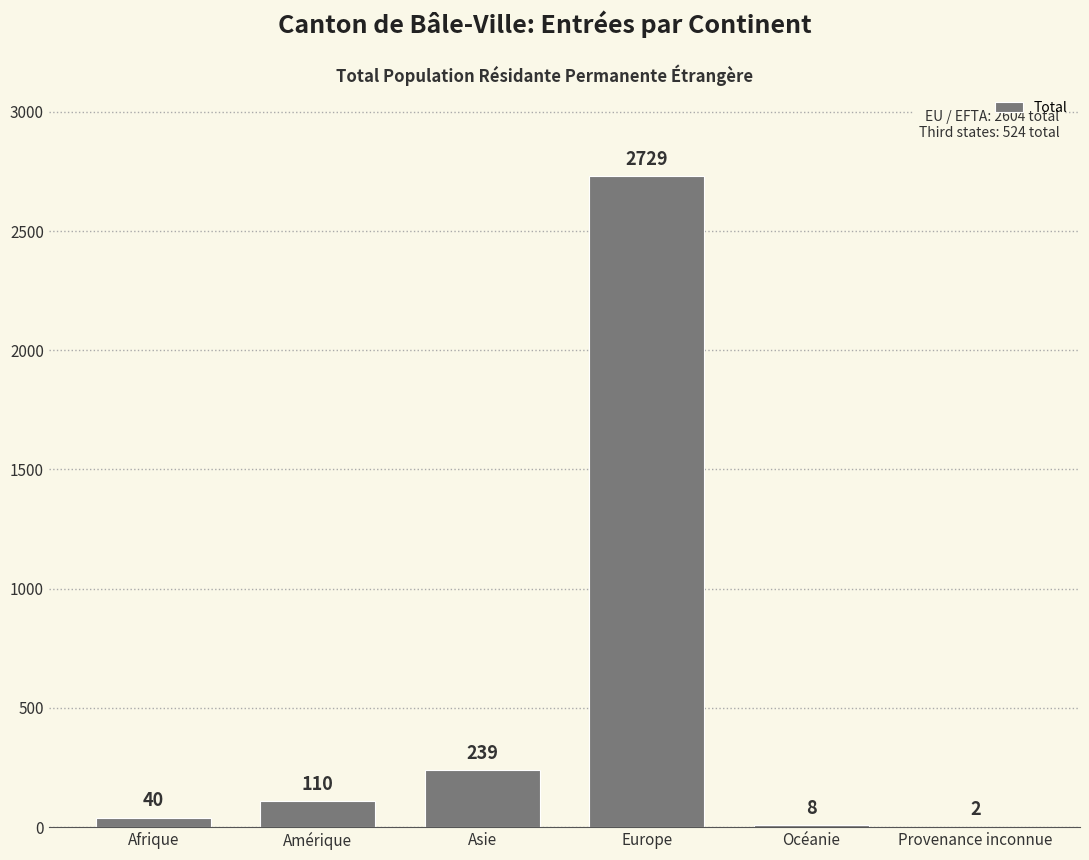

Reading right to left, transcribe all the data shown in this chart.

Provenance inconnue=2	Océanie=8	Europe=2729	Asie=239	Amérique=110	Afrique=40